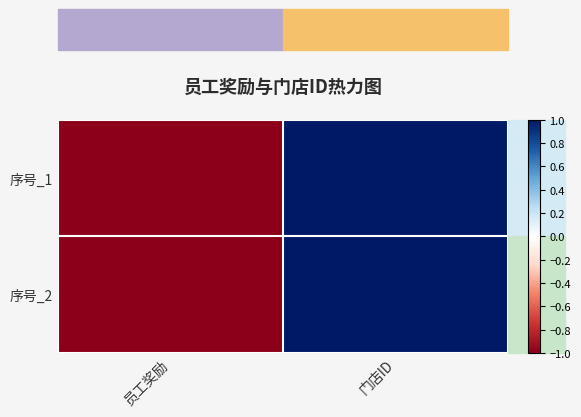

Reading left to right, transcribe all the data shown in this chart.

序号_1: 员工奖励=-1	门店ID=1
序号_2: 员工奖励=-1	门店ID=1